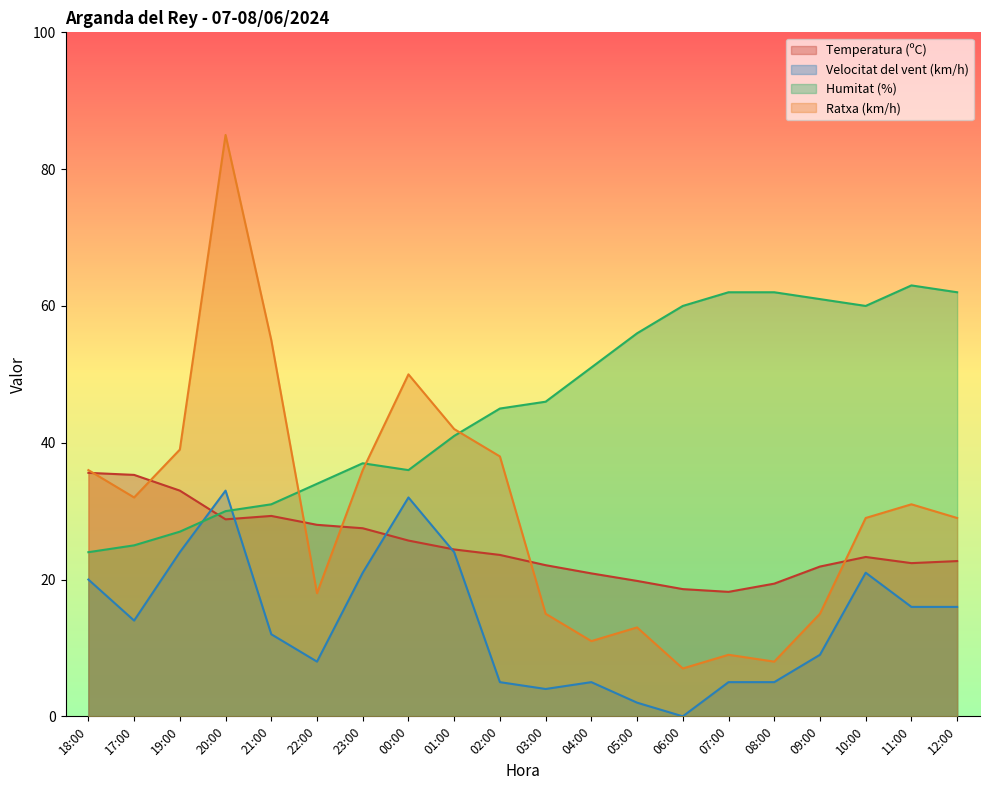

Reading right to left, what are all the values shown in this chart?

Temperatura (ºC): 12:00=22.7	11:00=22.4	10:00=23.3	09:00=21.9	08:00=19.4	07:00=18.2	06:00=18.6	05:00=19.8	04:00=20.9	03:00=22.1	02:00=23.6	01:00=24.4	00:00=25.7	23:00=27.5	22:00=28.0	21:00=29.3	20:00=28.8	19:00=33.0	17:00=35.3	18:00=35.6
Velocitat del vent (km/h): 12:00=16.0	11:00=16.0	10:00=21.0	09:00=9.0	08:00=5.0	07:00=5.0	06:00=0.0	05:00=2.0	04:00=5.0	03:00=4.0	02:00=5.0	01:00=24.0	00:00=32.0	23:00=21.0	22:00=8.0	21:00=12.0	20:00=33.0	19:00=24.0	17:00=14.0	18:00=20.0
Humitat (%): 12:00=62.0	11:00=63.0	10:00=60.0	09:00=61.0	08:00=62.0	07:00=62.0	06:00=60.0	05:00=56.0	04:00=51.0	03:00=46.0	02:00=45.0	01:00=41.0	00:00=36.0	23:00=37.0	22:00=34.0	21:00=31.0	20:00=30.0	19:00=27.0	17:00=25.0	18:00=24.0
Ratxa (km/h): 12:00=29.0	11:00=31.0	10:00=29.0	09:00=15.0	08:00=8.0	07:00=9.0	06:00=7.0	05:00=13.0	04:00=11.0	03:00=15.0	02:00=38.0	01:00=42.0	00:00=50.0	23:00=36.0	22:00=18.0	21:00=55.0	20:00=85.0	19:00=39.0	17:00=32.0	18:00=36.0